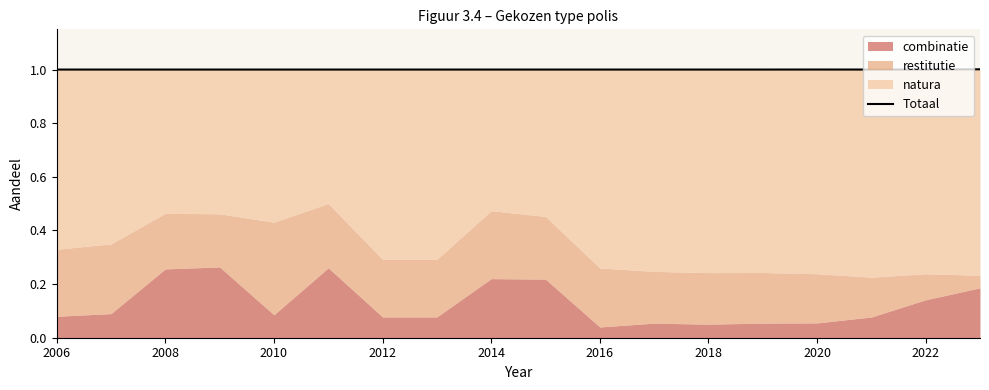

The value at 2016 is 1.0. True or false?

True